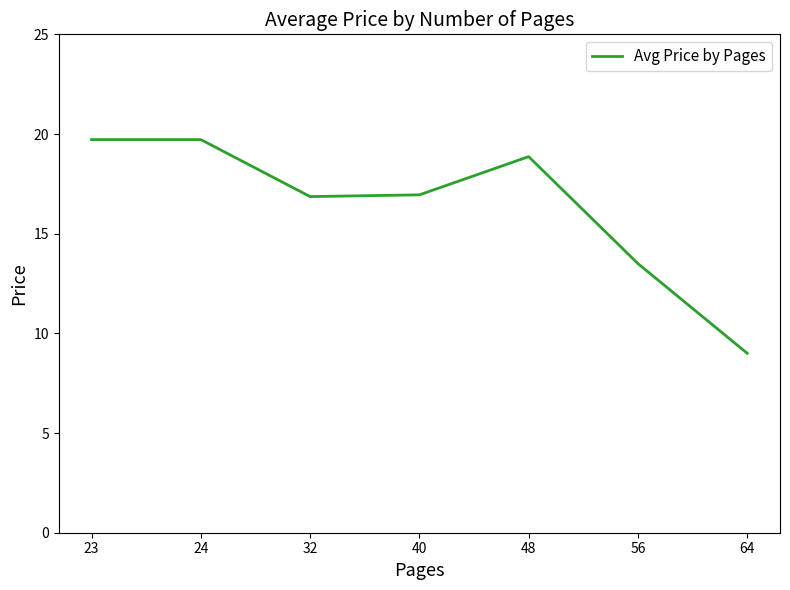

True or false: there are more than 0 points higher than both neighbors.

True